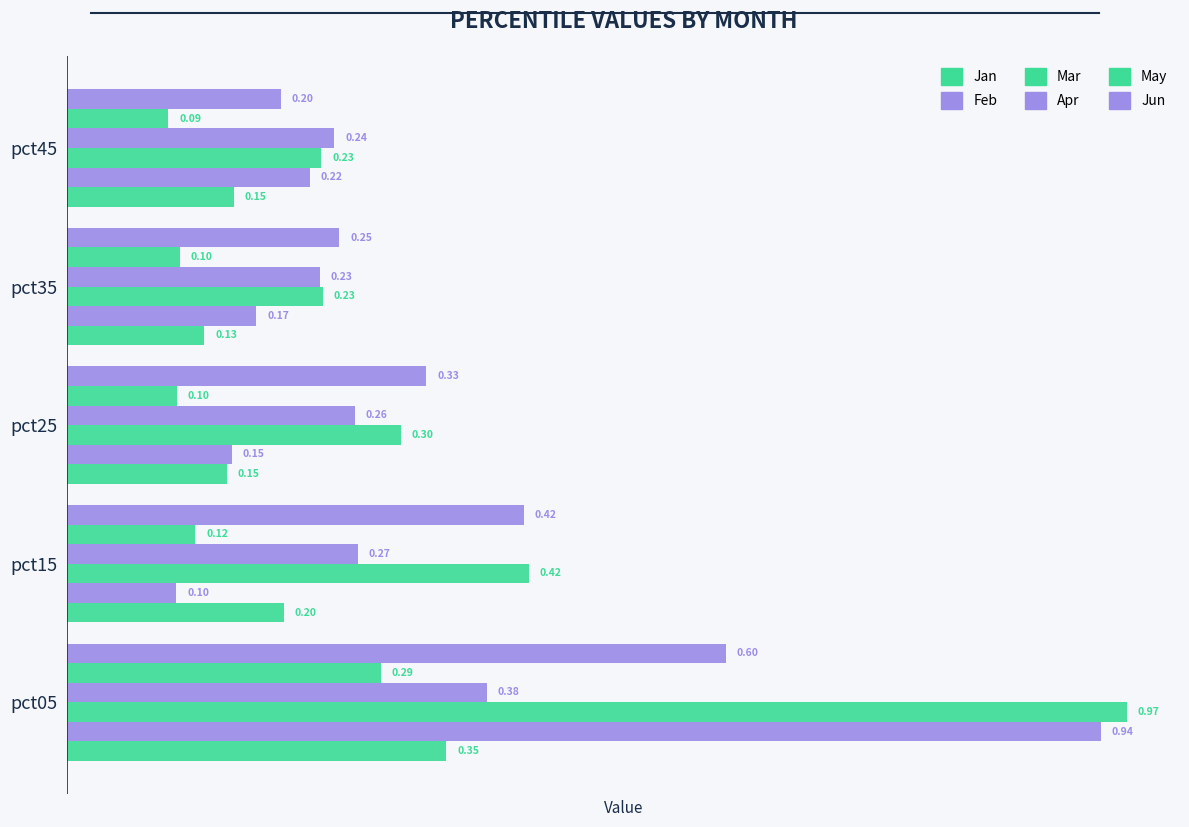

Which series has the largest range (max minus min)?

Feb